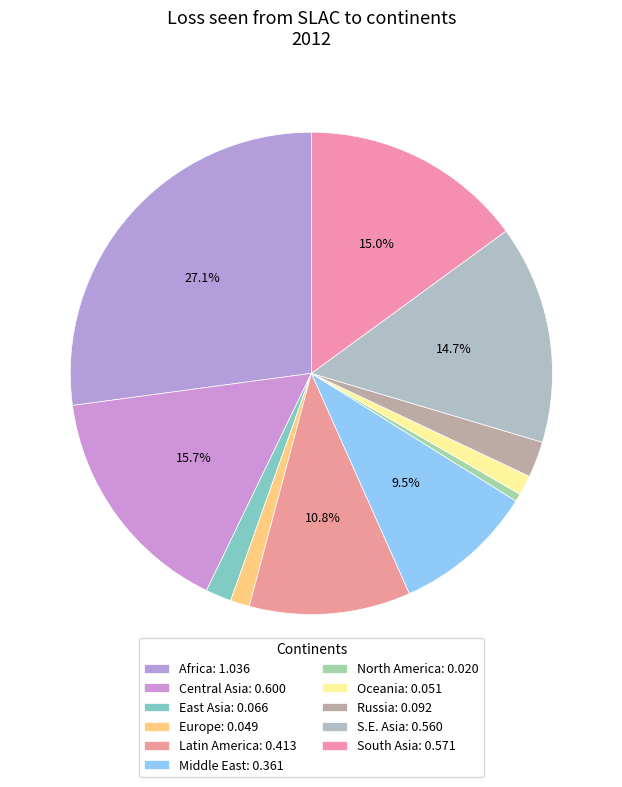

True or false: Oceania accounts for 1% of the total.

True